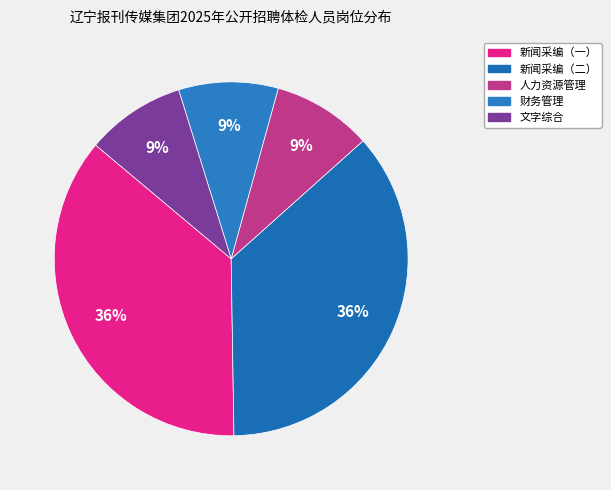

What is the total percentage of 新闻采编（二） and 财务管理?

45.5%